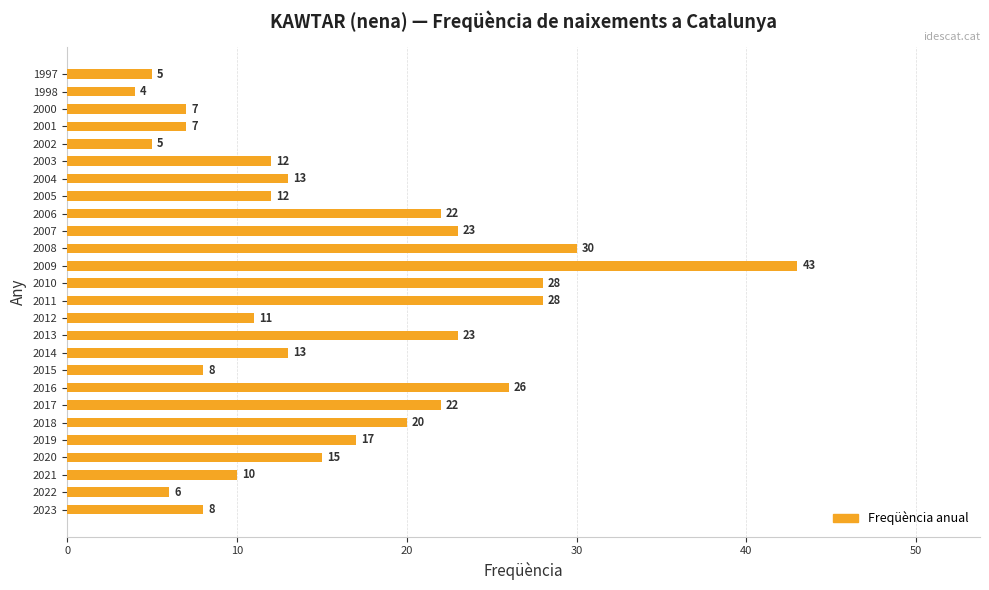

What is the average value?

16